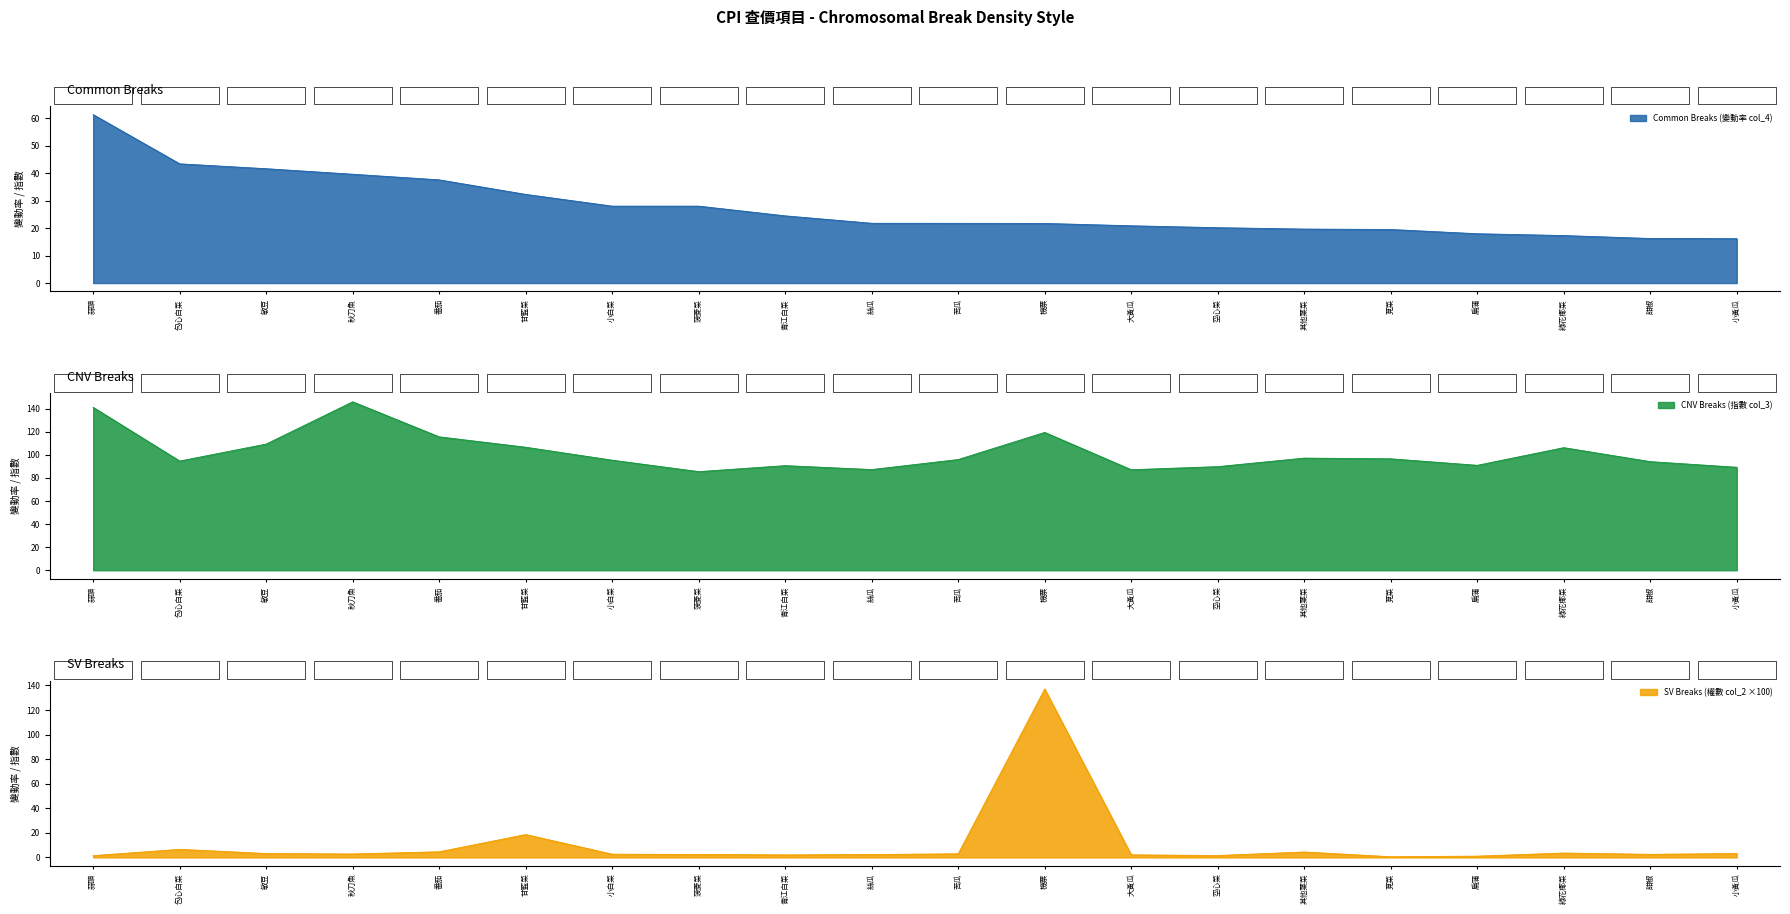

What position from the right is 包心白菜?

19